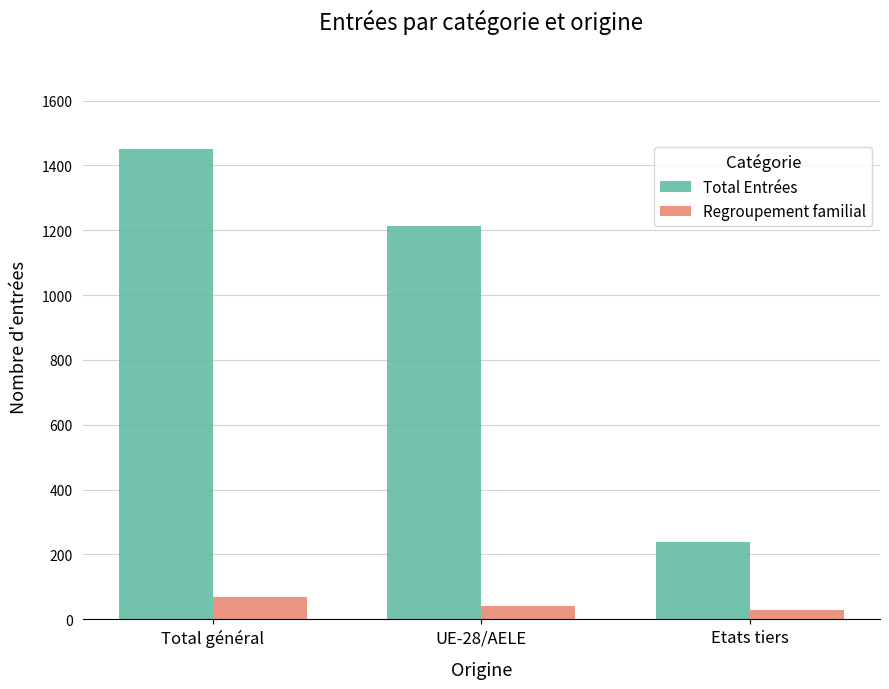

Reading left to right, list all the values displayed in this chart.

Total Entrées: Total général=1452	UE-28/AELE=1213	Etats tiers=239
Regroupement familial: Total général=68	UE-28/AELE=40	Etats tiers=28